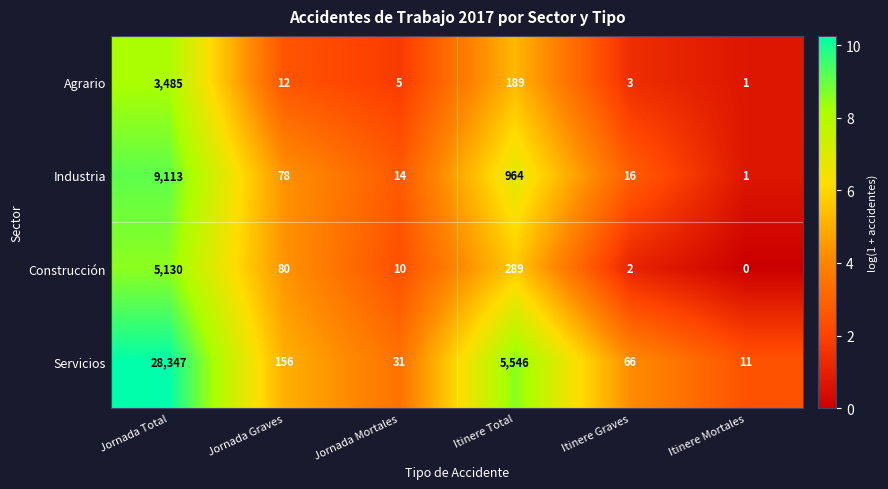

Rank the series at Jornada Total from lowest to highest value.

Agrario, Construcción, Industria, Servicios